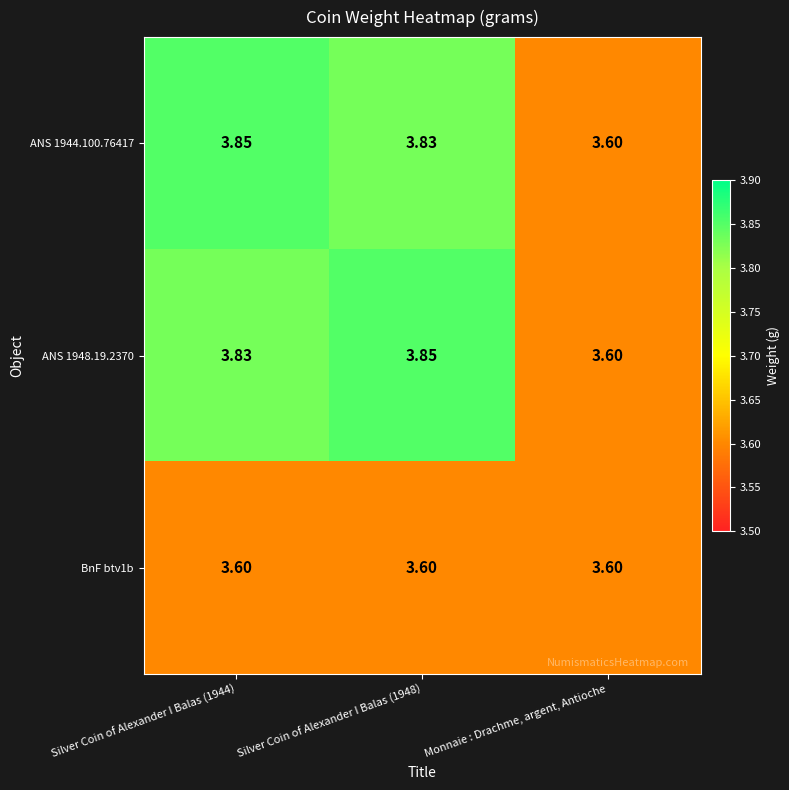

Where is ANS 1944.100.76417 nearest to the value 3?

Monnaie : Drachme, argent, Antioche